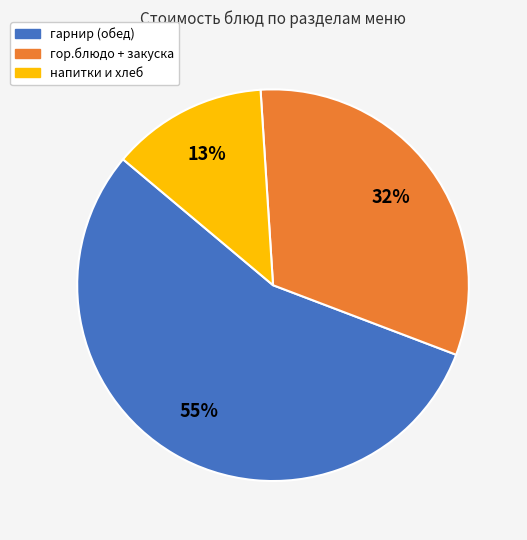

Is there any slice that represents more than half of the pie?

Yes